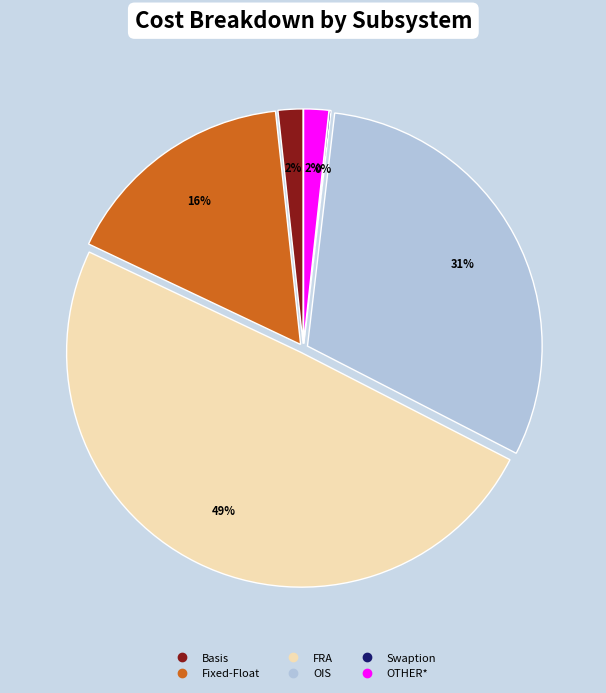

To the nearest percent, what is the difference between the largest and smallest slice percentages?

49%